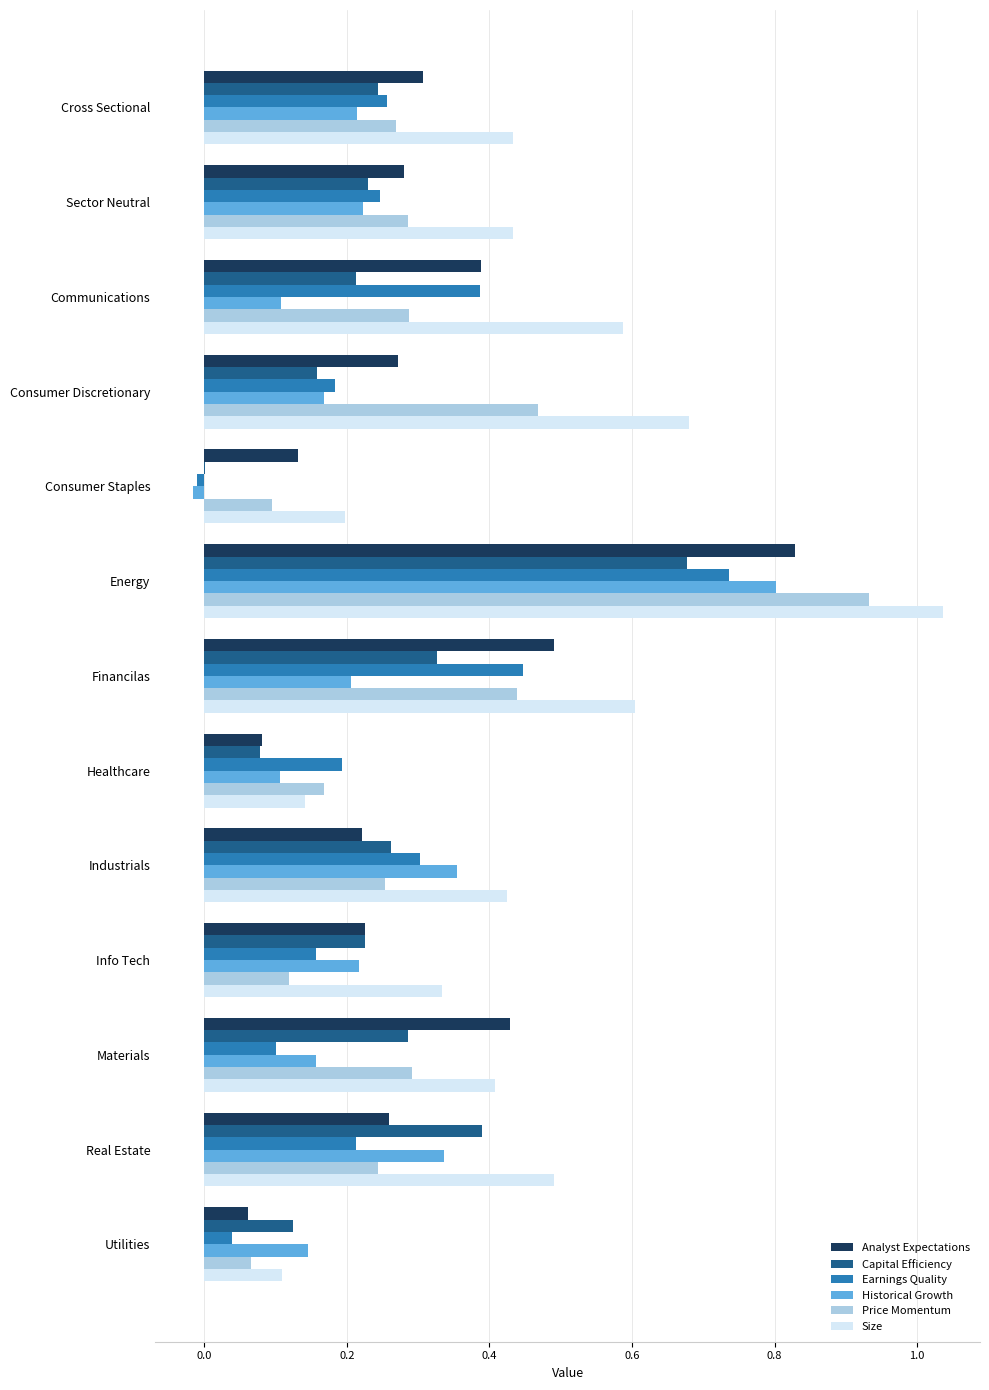

Which series has the largest total across all categories?

Size